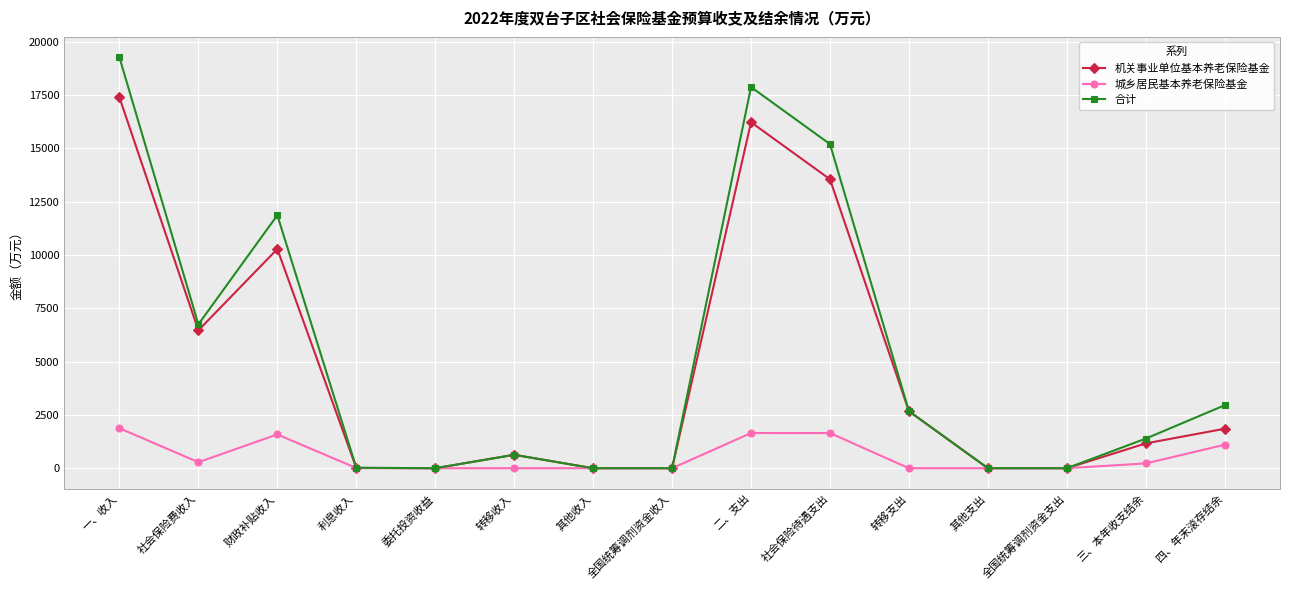

Rank the series by their maximum value, from highest to lowest.

合计, 机关事业单位基本养老保险基金, 城乡居民基本养老保险基金